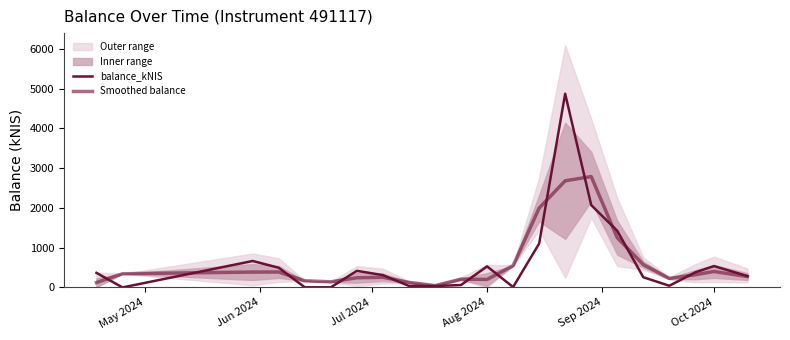

At which category does the chart reach its minimum across all series?

Jun 2024